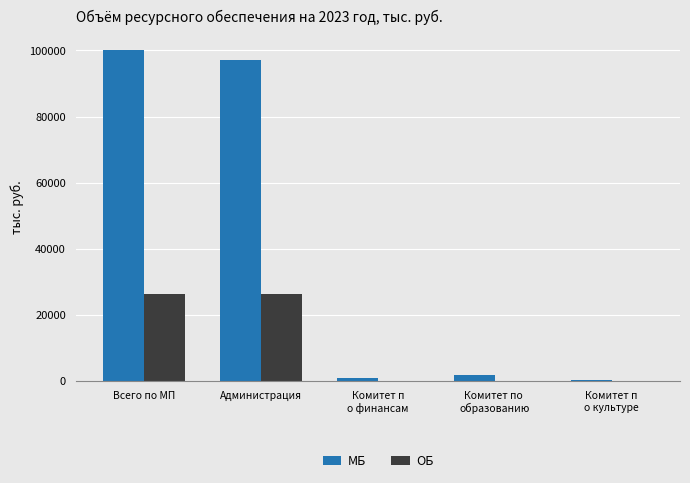

At which label is МБ closest to 50345?

Администрация